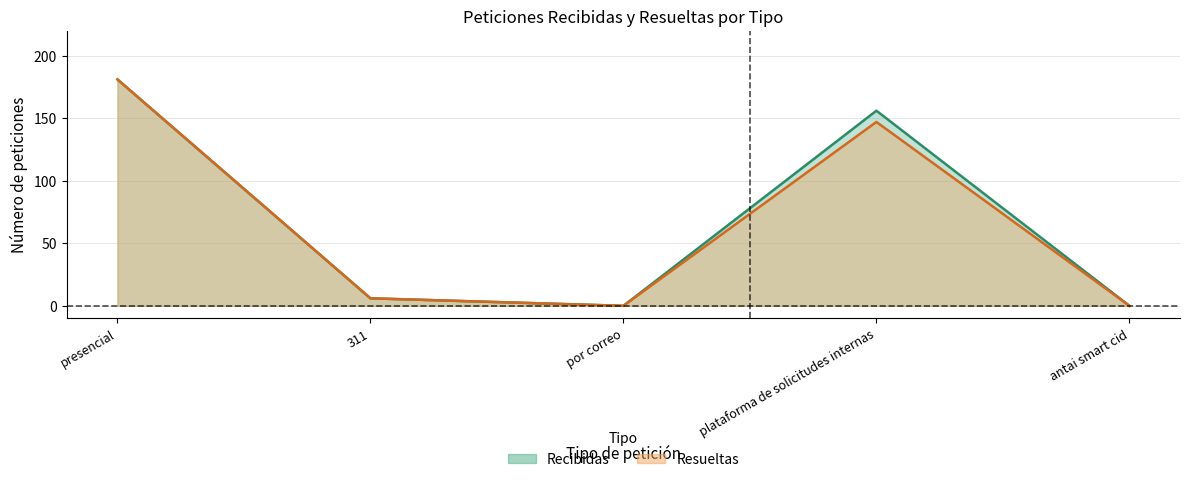

List the series in order of their peak value, lowest first.

Recibidas, Resueltas